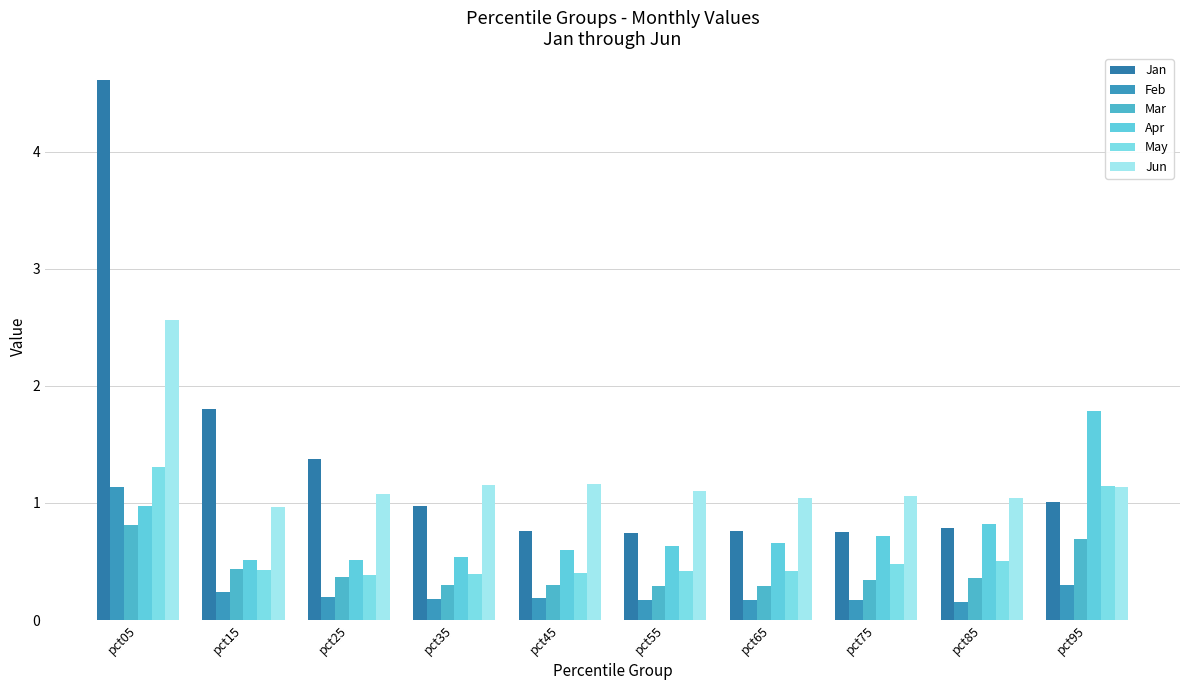

What is the difference between the second highest and second lowest values in the Feb series?

0.1